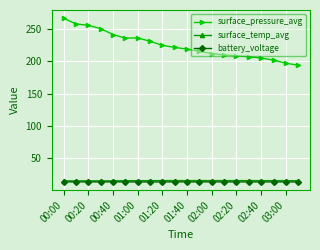

Which series has the widest spread of values?

surface_pressure_avg